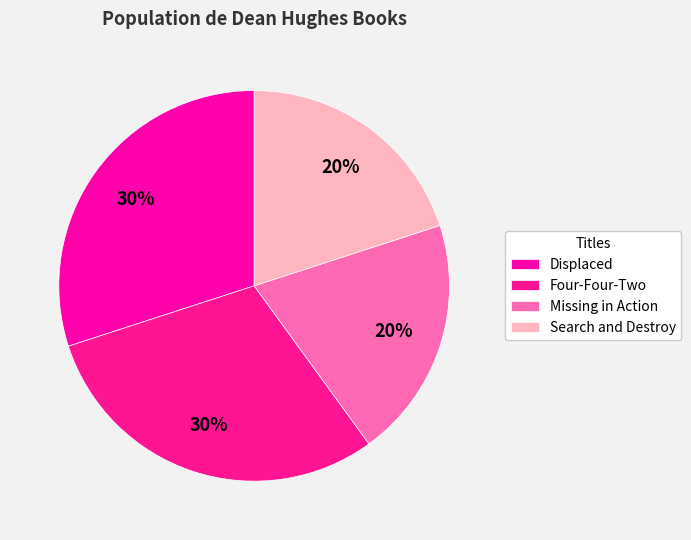

What percentage is the Four-Four-Two slice, to the nearest percent?

30%